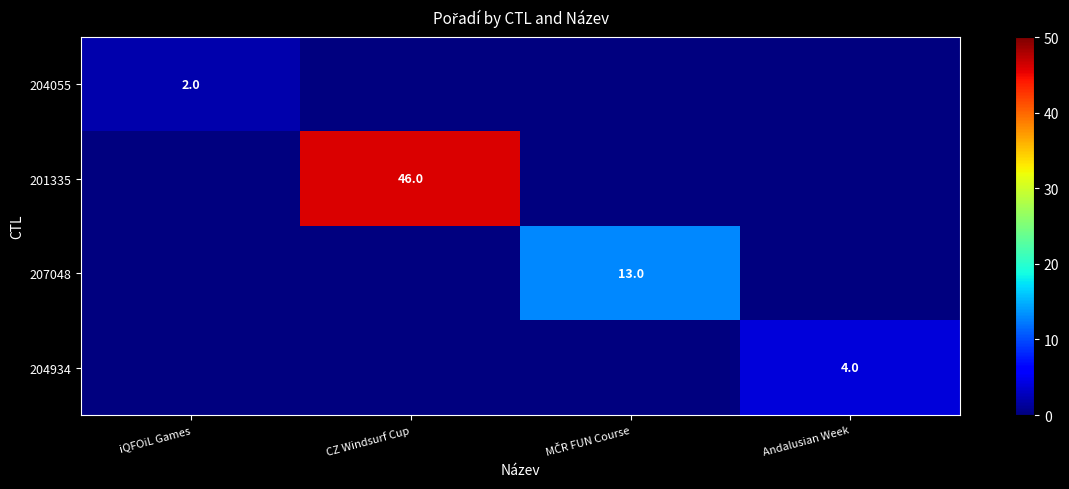

At which category does the chart reach its peak across all series?

CZ Windsurf Cup